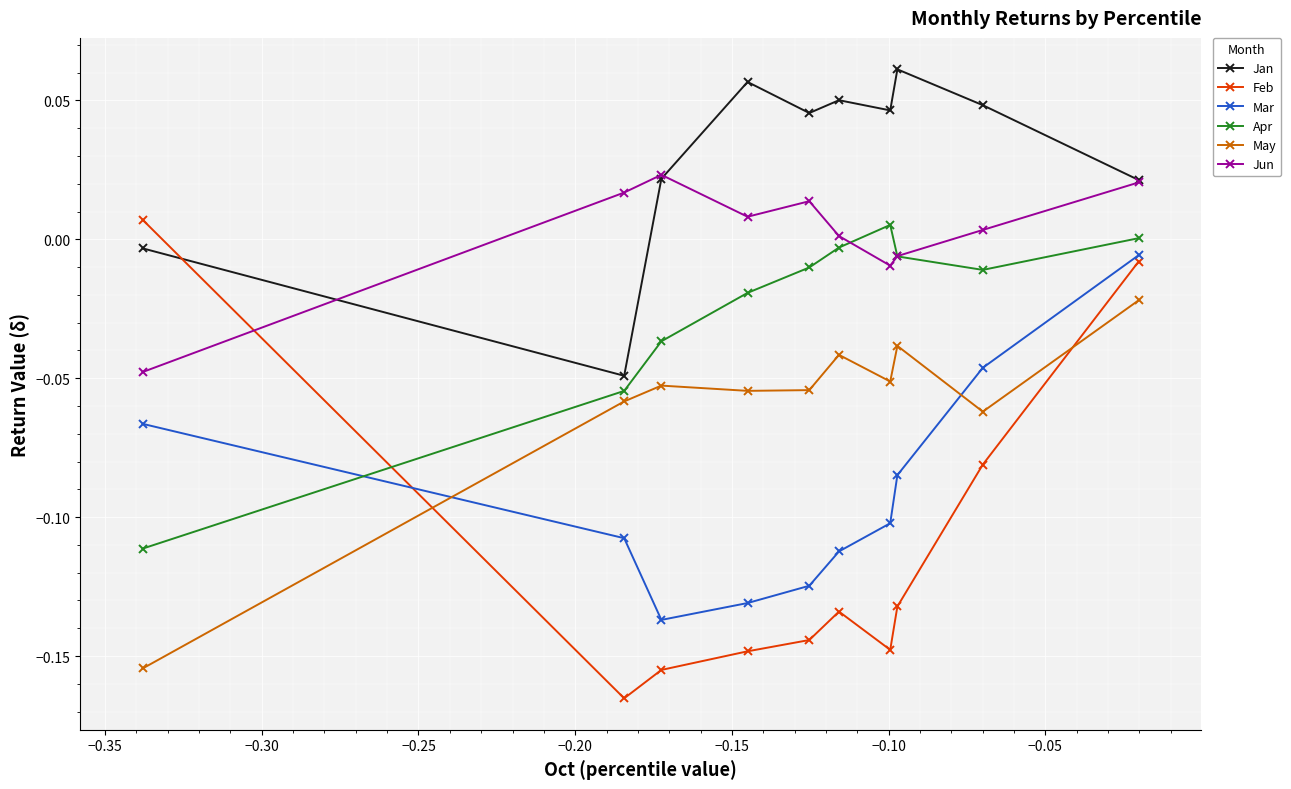

Which series has the widest spread of values?

Feb